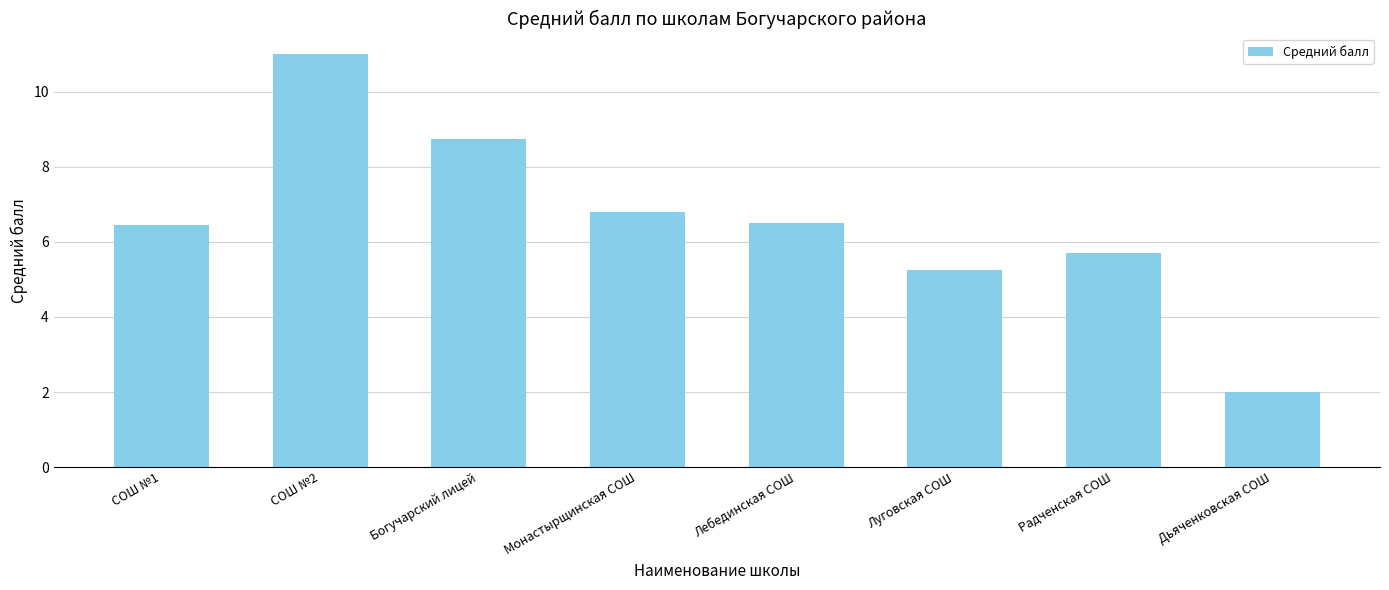

True or false: the data shows 2.9 at СОШ №2.

False